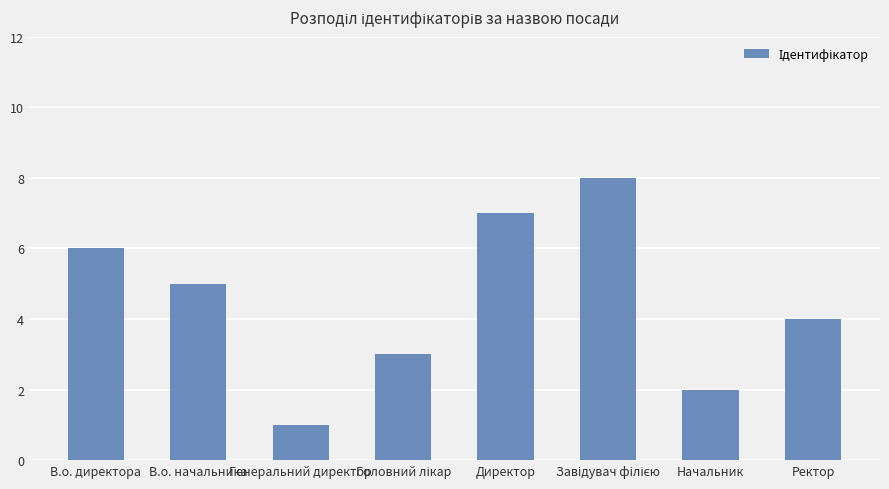

What is the label of the 7th bar from the left?

Начальник